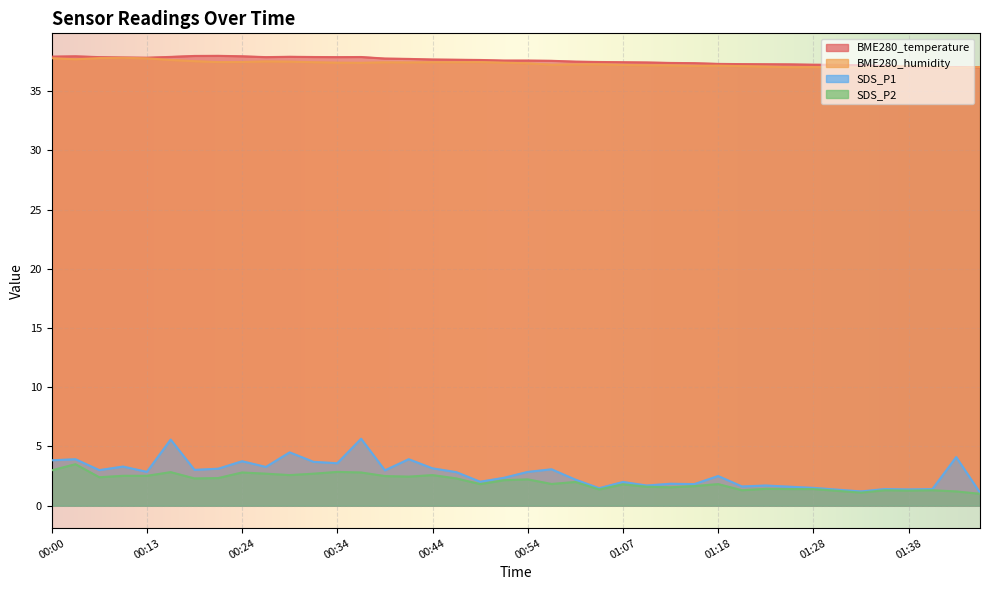

After their last crossing, which series has the higher values: BME280_humidity or BME280_temperature?

BME280_humidity